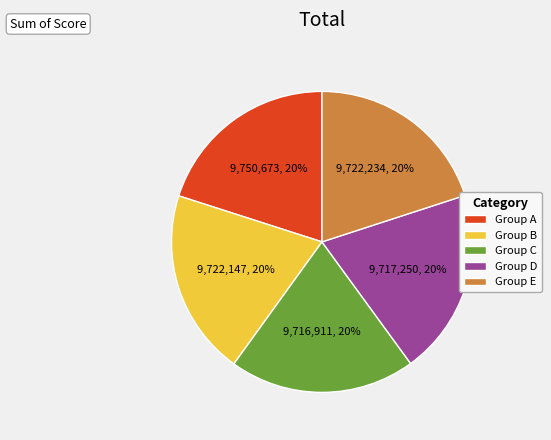

Combined, do Group B and Group D account for over 50%?

No